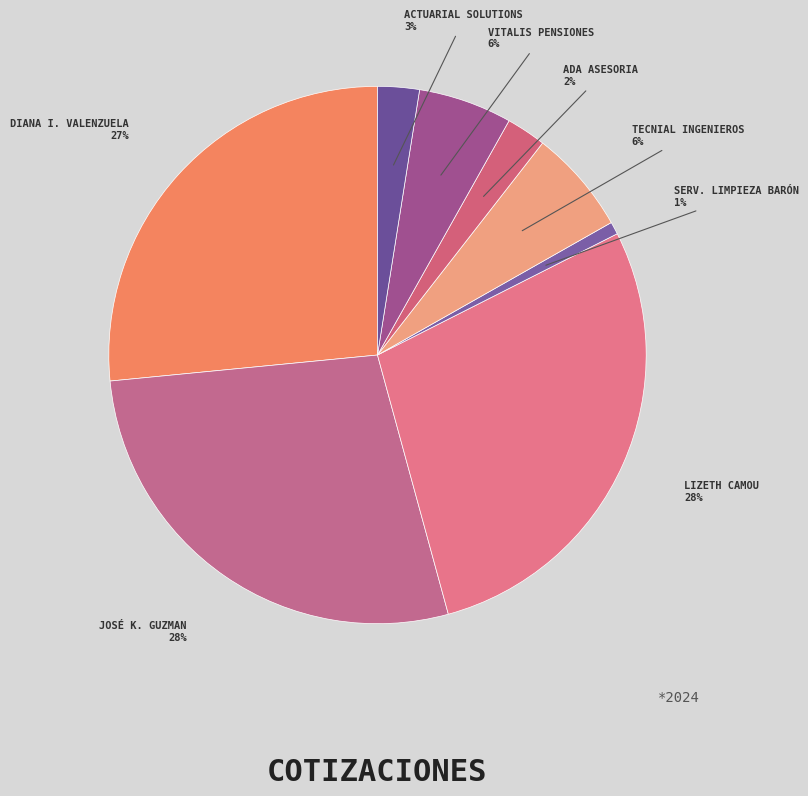

Count the number of slices in the pie.

8